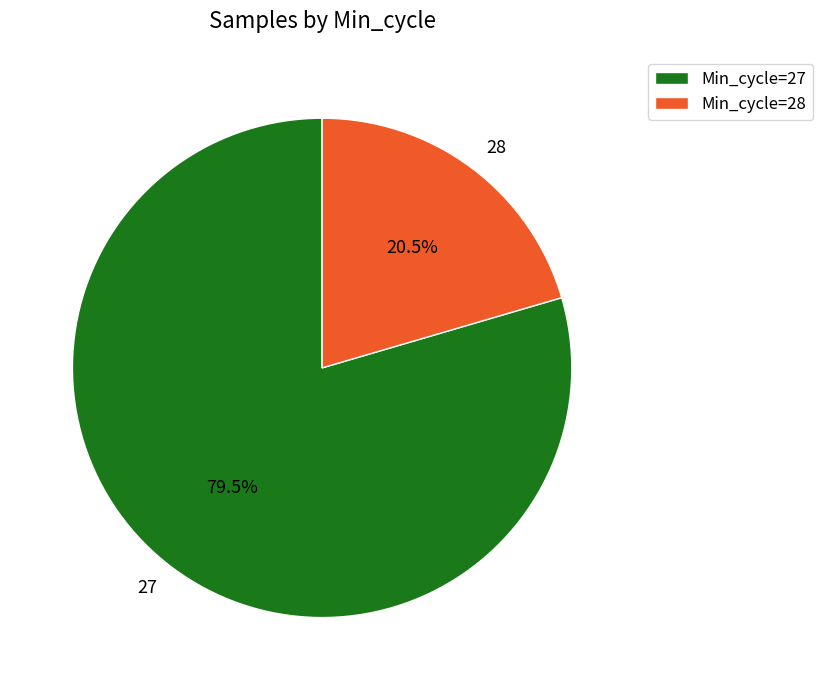

Which category has the biggest portion of the pie?

27